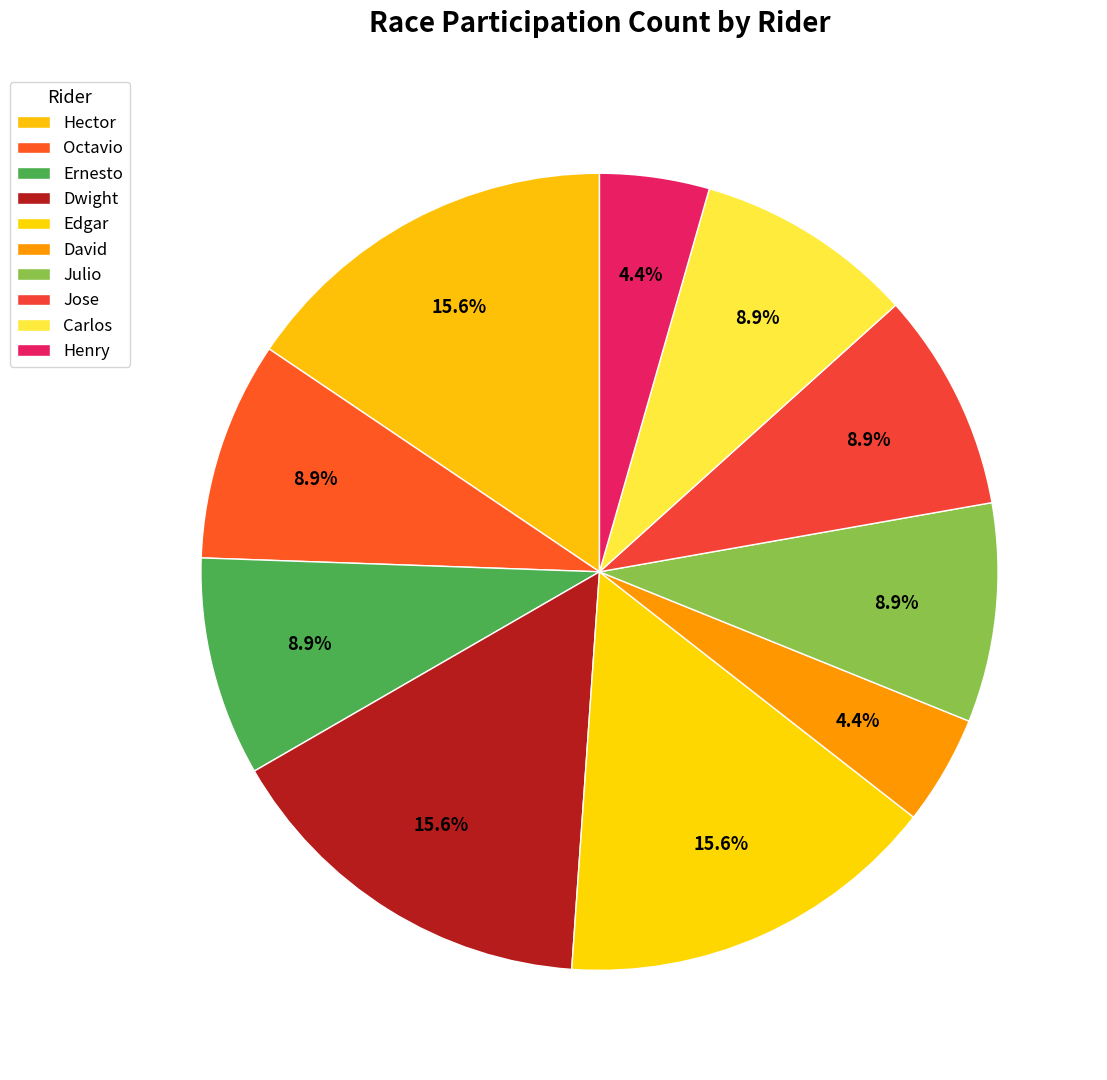

Do Edgar and Carlos together represent more than half of the pie?

No